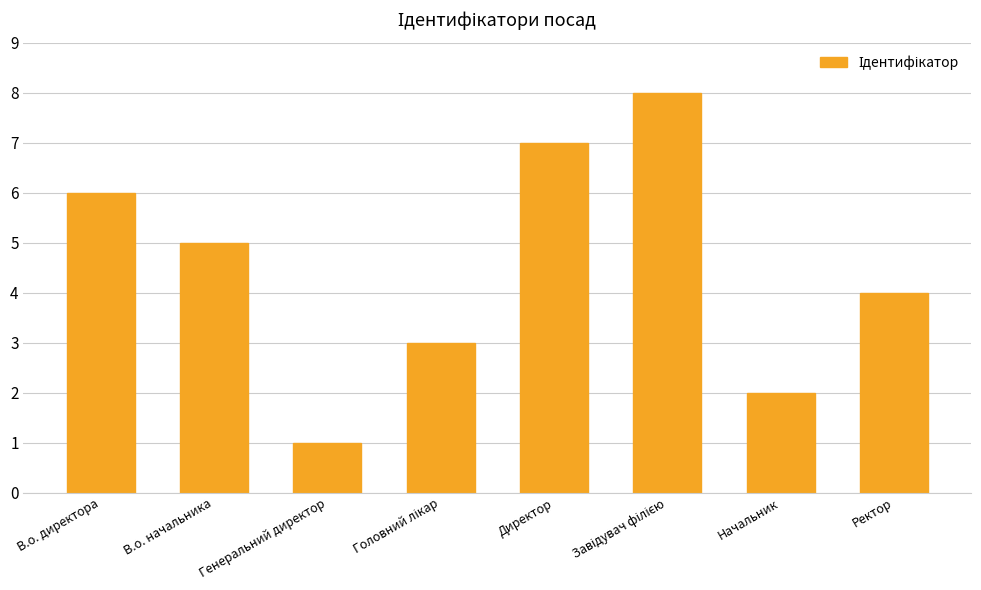

Between Генеральний директор and Начальник, which is larger?

Начальник